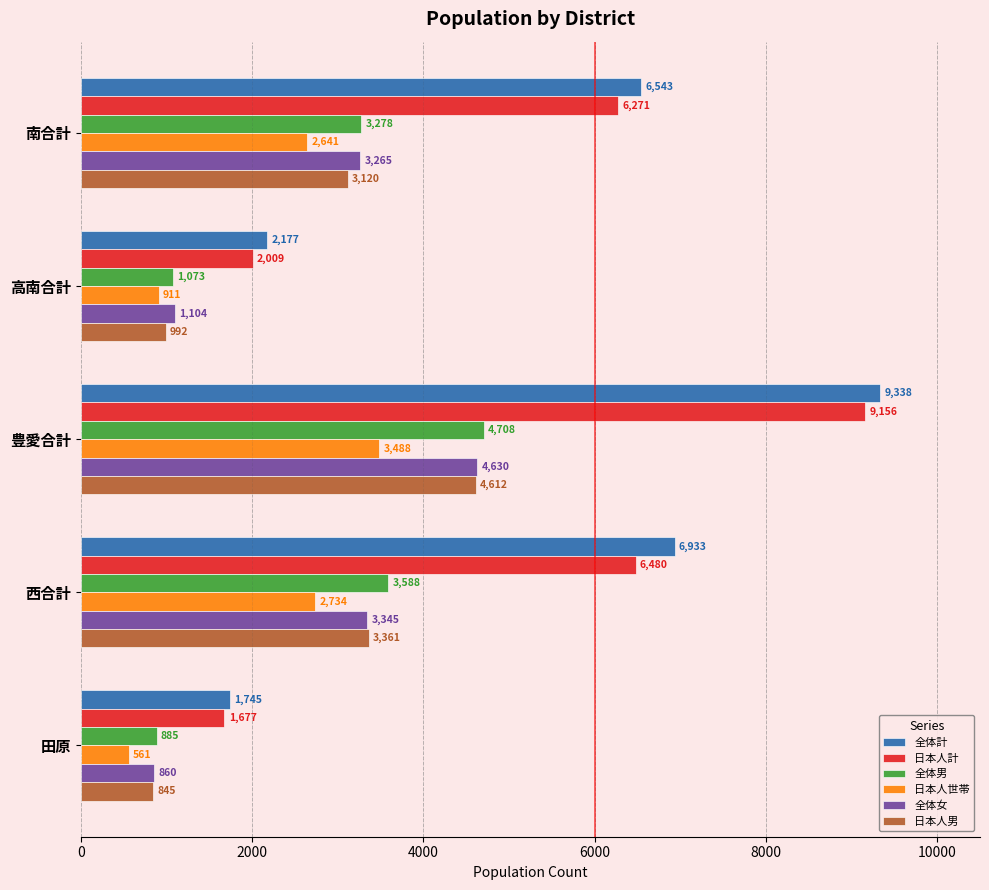

At which category is the sum across all series the highest?

豊愛合計